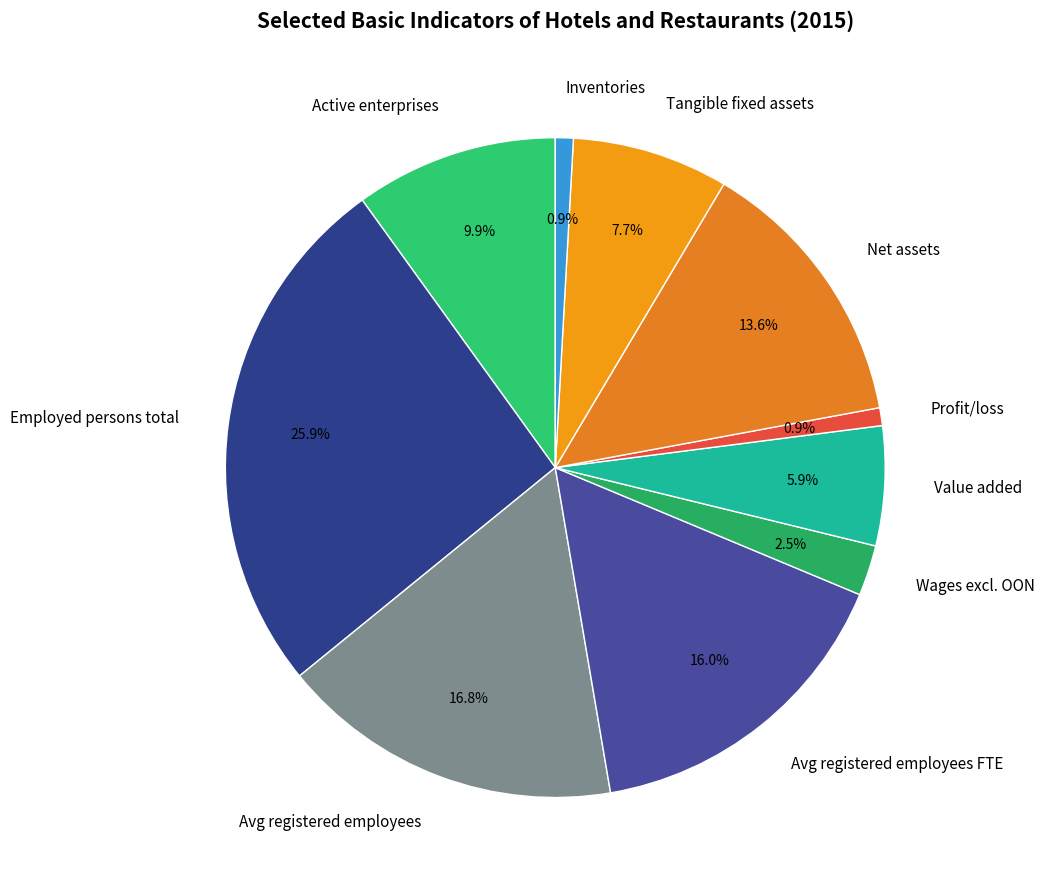

Is it true that Employed persons total is 36% of the pie?

False